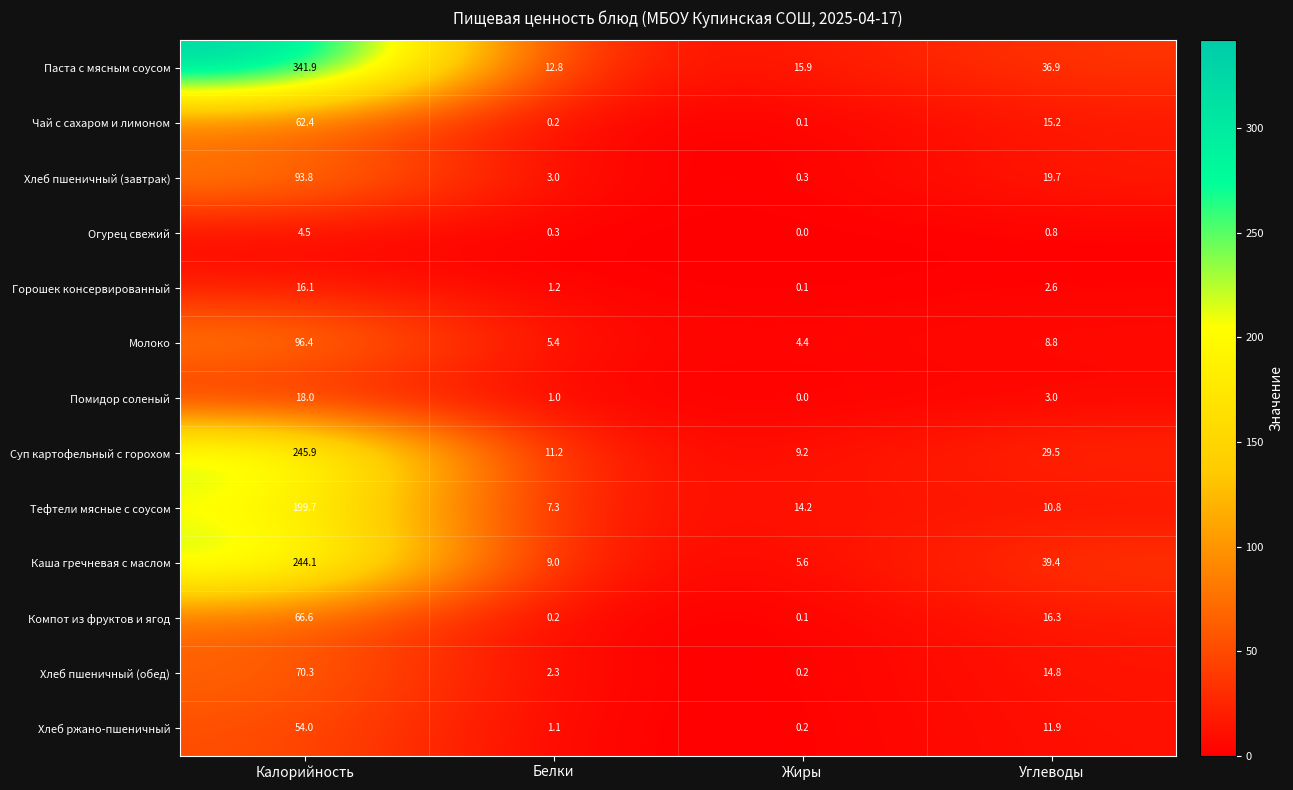

What is the average value of the Горошек консервированный series?

5.0